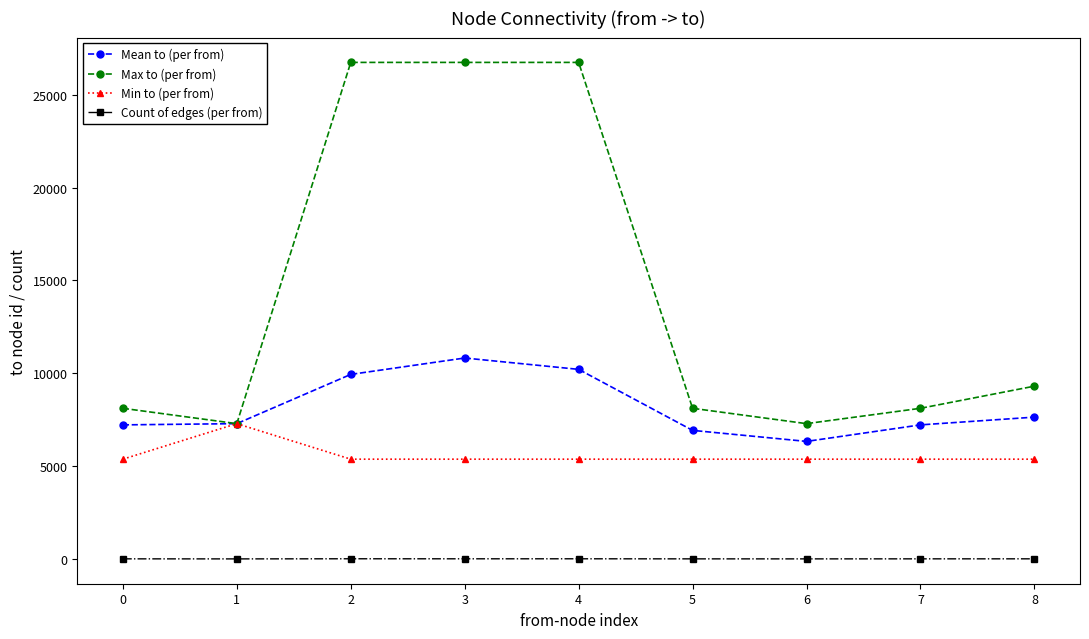

What is the sum of the Mean to (per from) values at 2 and 4?

20151.1